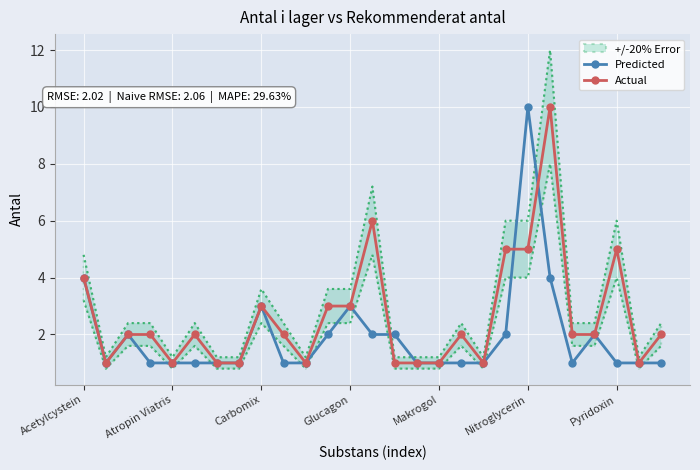

How many interior local valleys does the Actual series have?

5